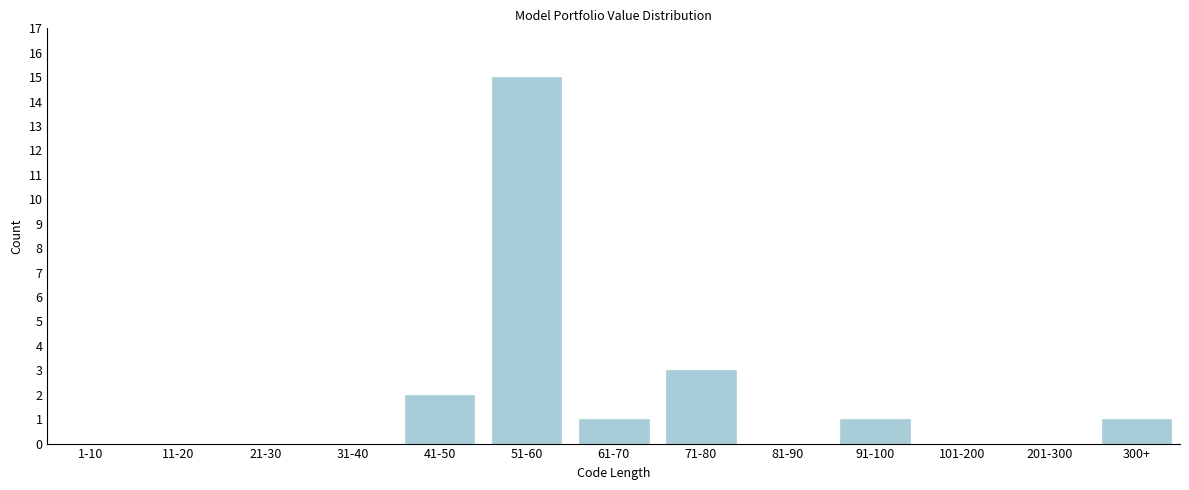

Reading right to left, list all the values displayed in this chart.

300+=1	201-300=0	101-200=0	91-100=1	81-90=0	71-80=3	61-70=1	51-60=15	41-50=2	31-40=0	21-30=0	11-20=0	1-10=0